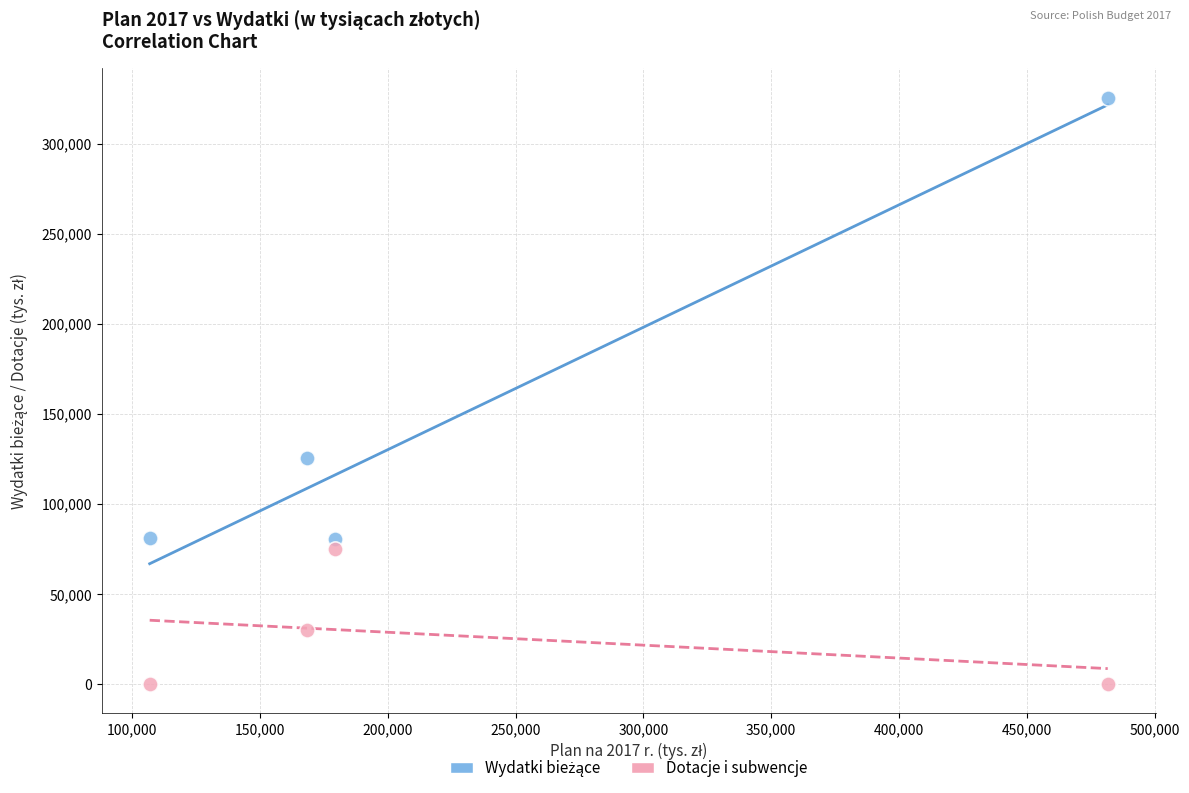

Across all data points, what is the average X value?

234061